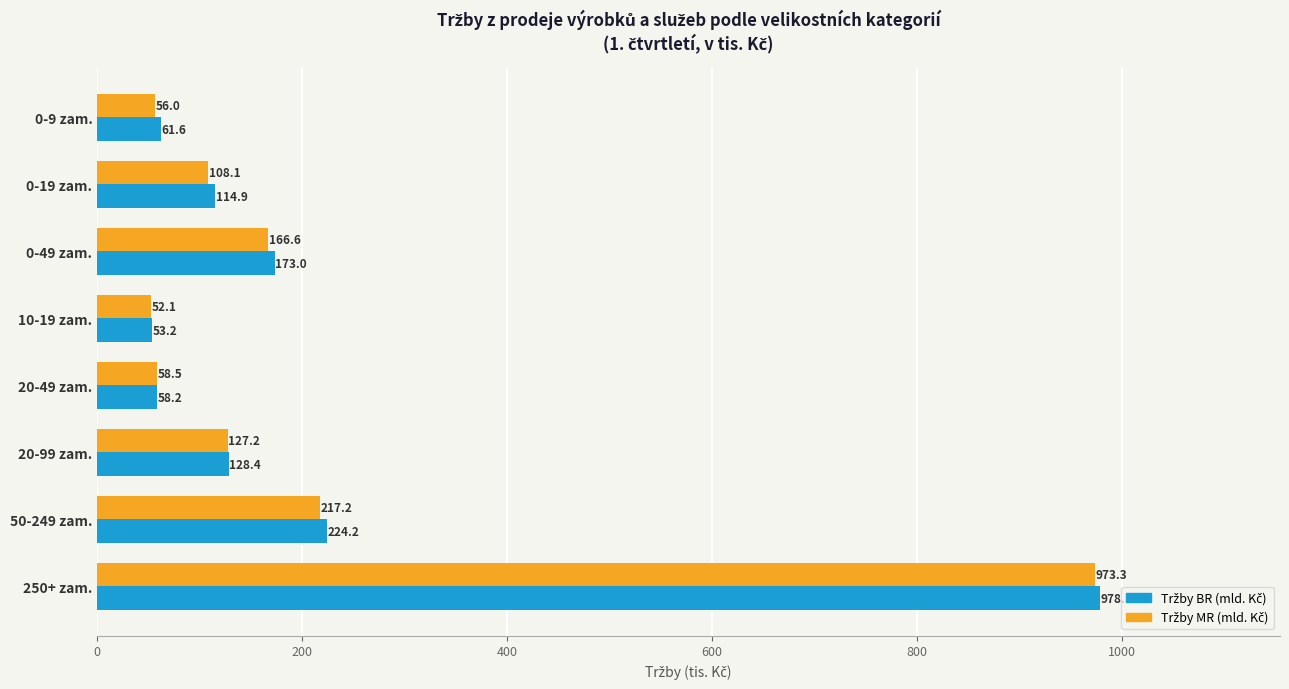

What is the spread (max minus min) of values at 10-19 zam.?

1.1